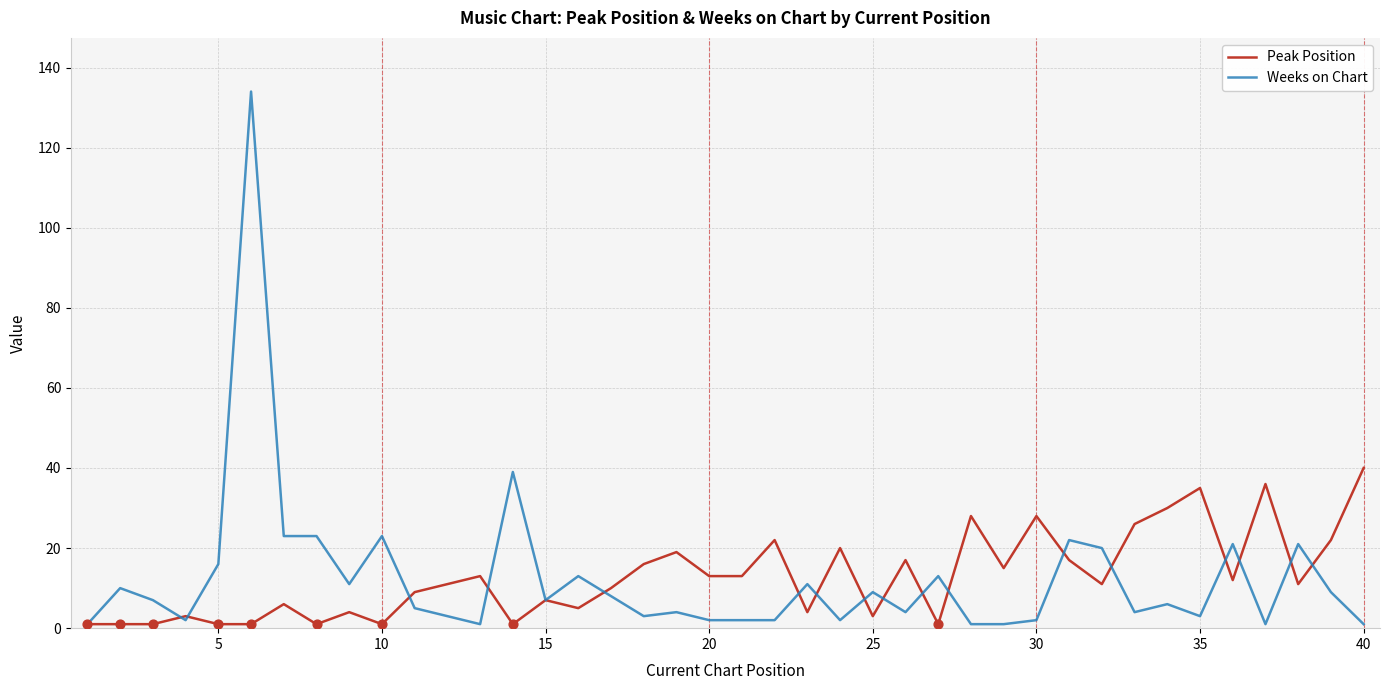

Which series has the largest range (max minus min)?

Weeks on Chart